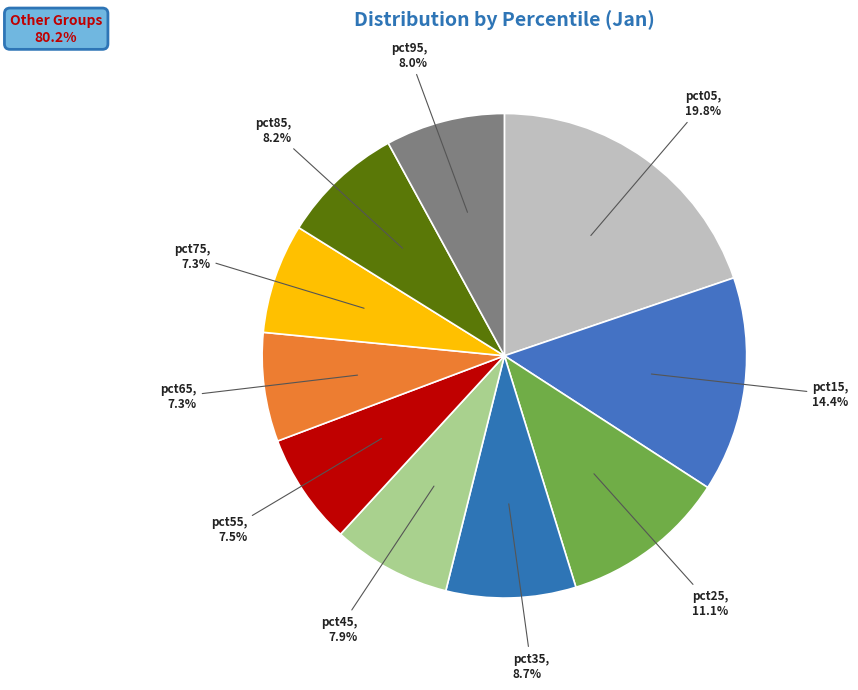

To the nearest percent, what portion does pct15 represent?

14%